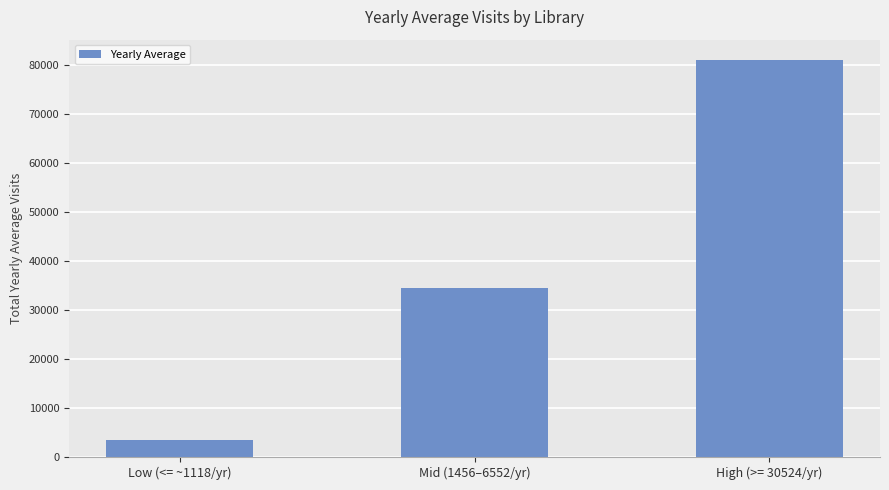

Reading left to right, what are all the values shown in this chart?

3380	34372	81016